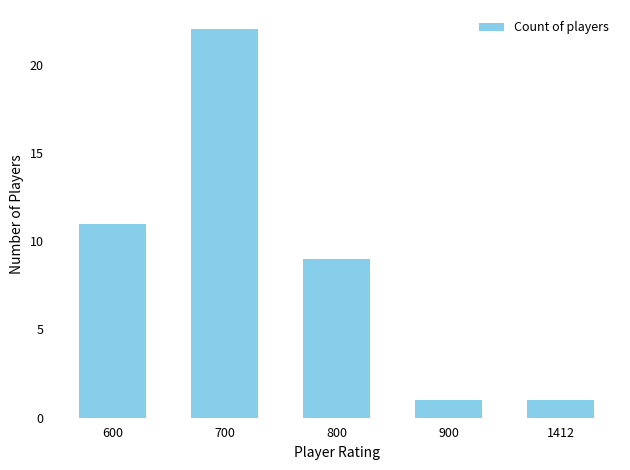

What is the average value?

9